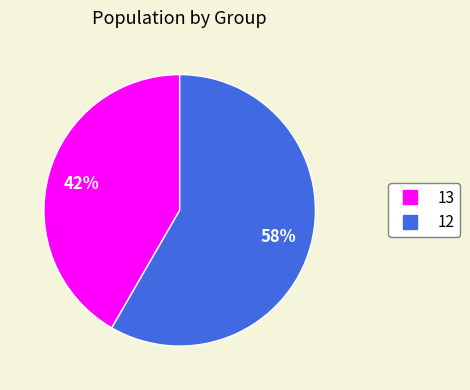

The 13 slice represents 42% of the pie. True or false?

True